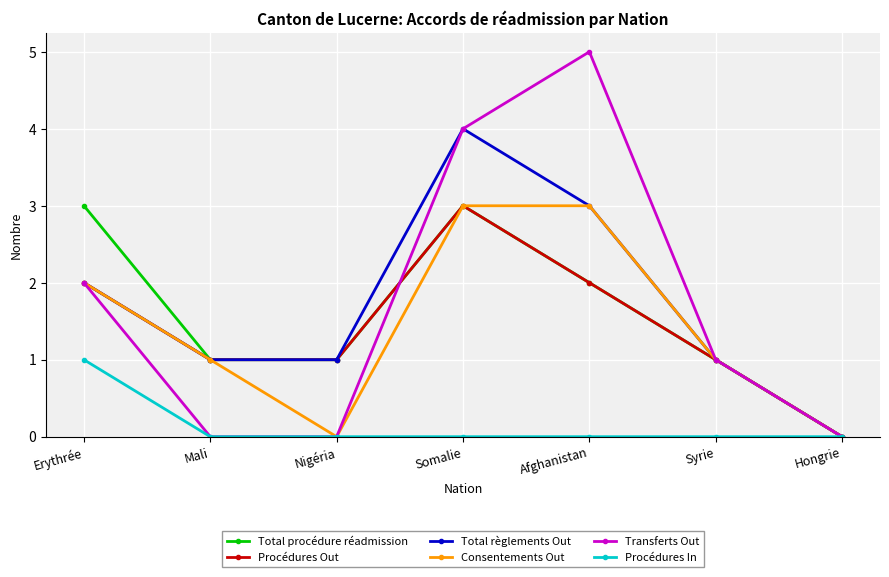

What position from the right is Afghanistan?

3